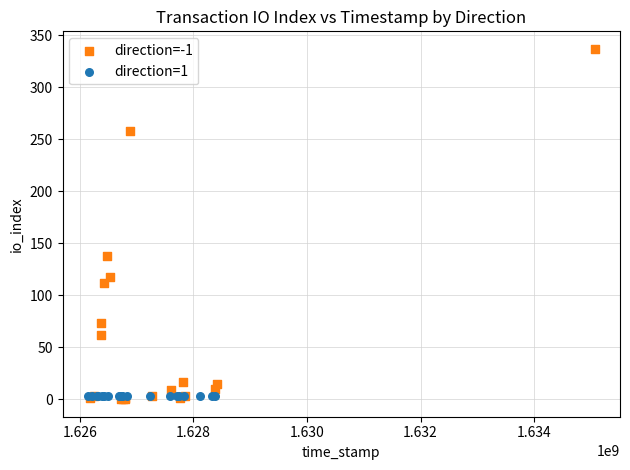

Which series contains the highest Y value?

direction=-1